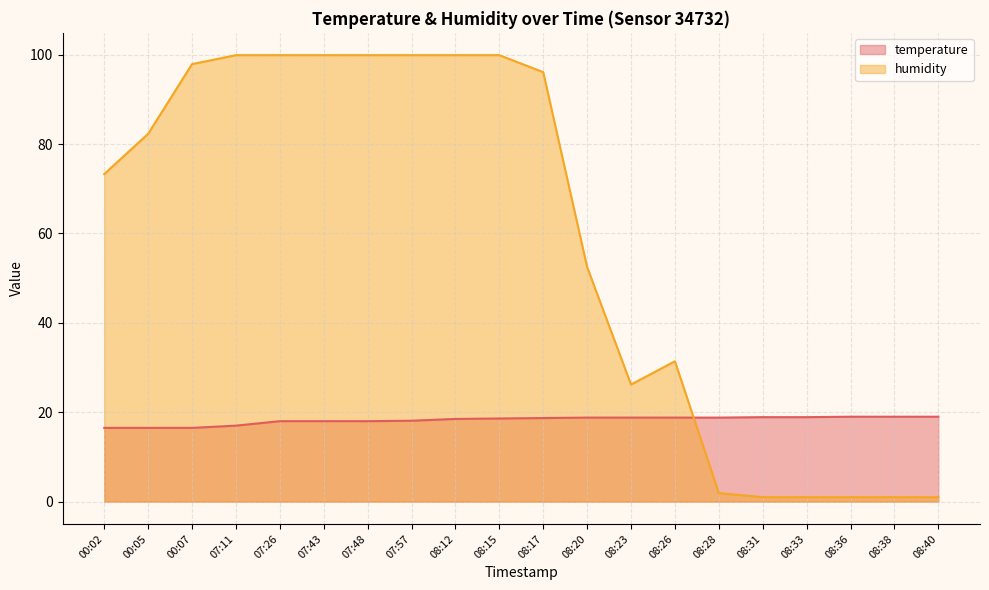

What is the total value across all series at 00:07?

114.4